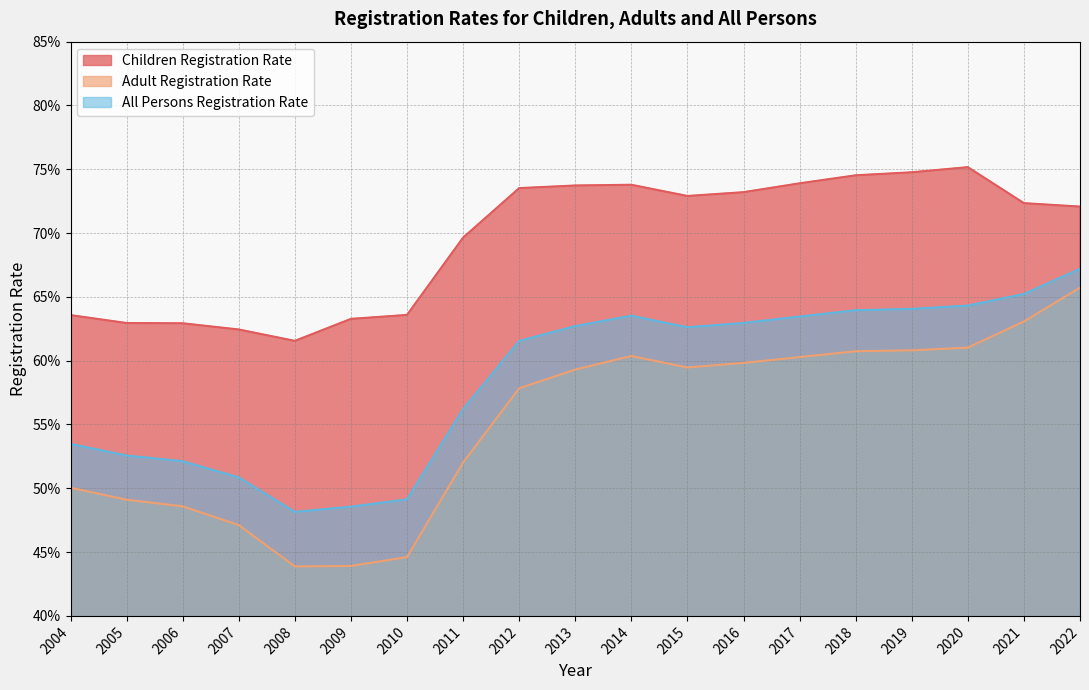

In Children Registration Rate, how many points are lower than both neighbors (excluding endpoints)?

2